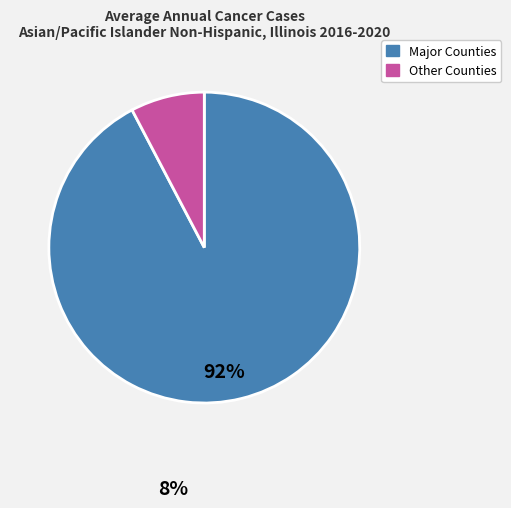

Is there any slice that represents more than half of the pie?

Yes